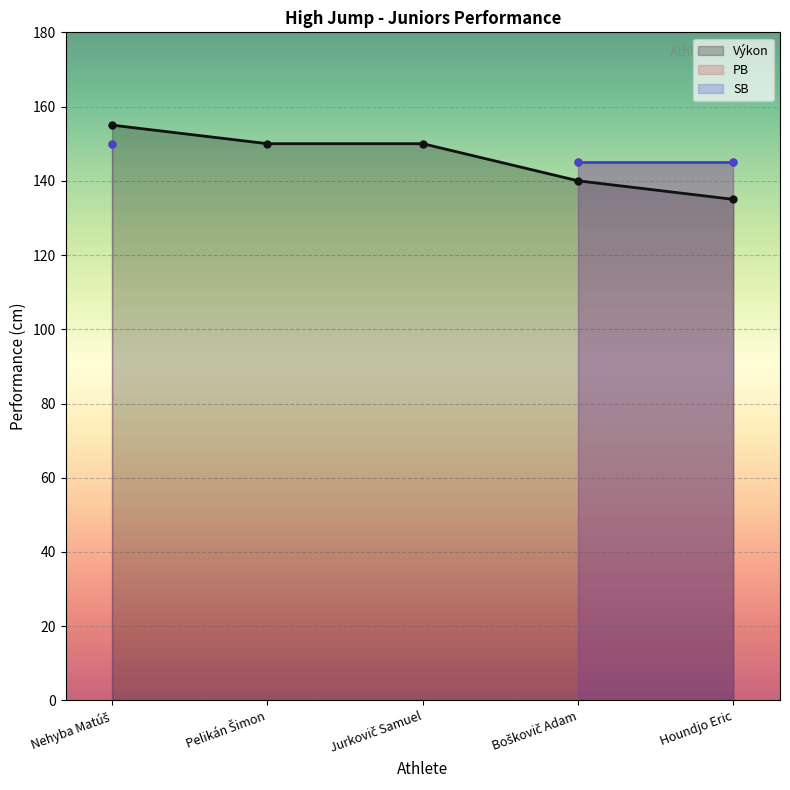

How many times do Výkon and PB cross each other?

1